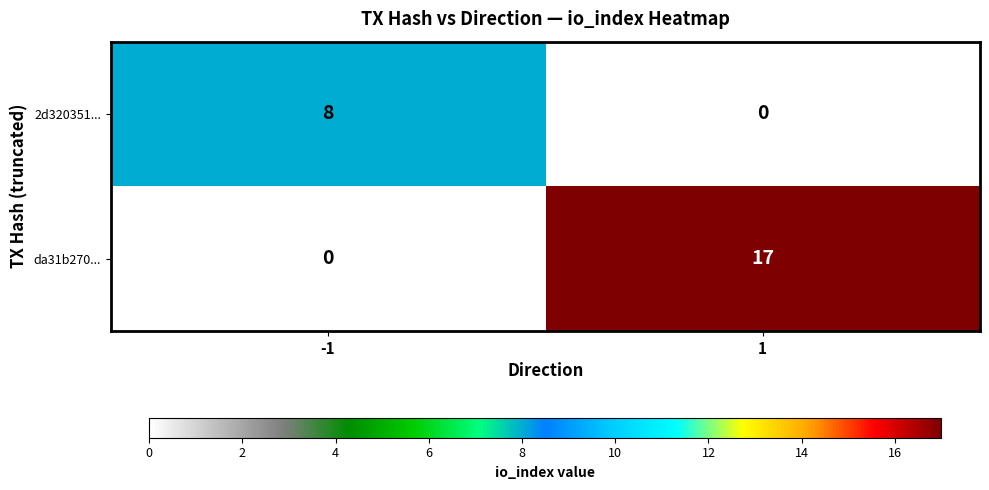

What is the sum of the da31b270... values at 1 and -1?

17